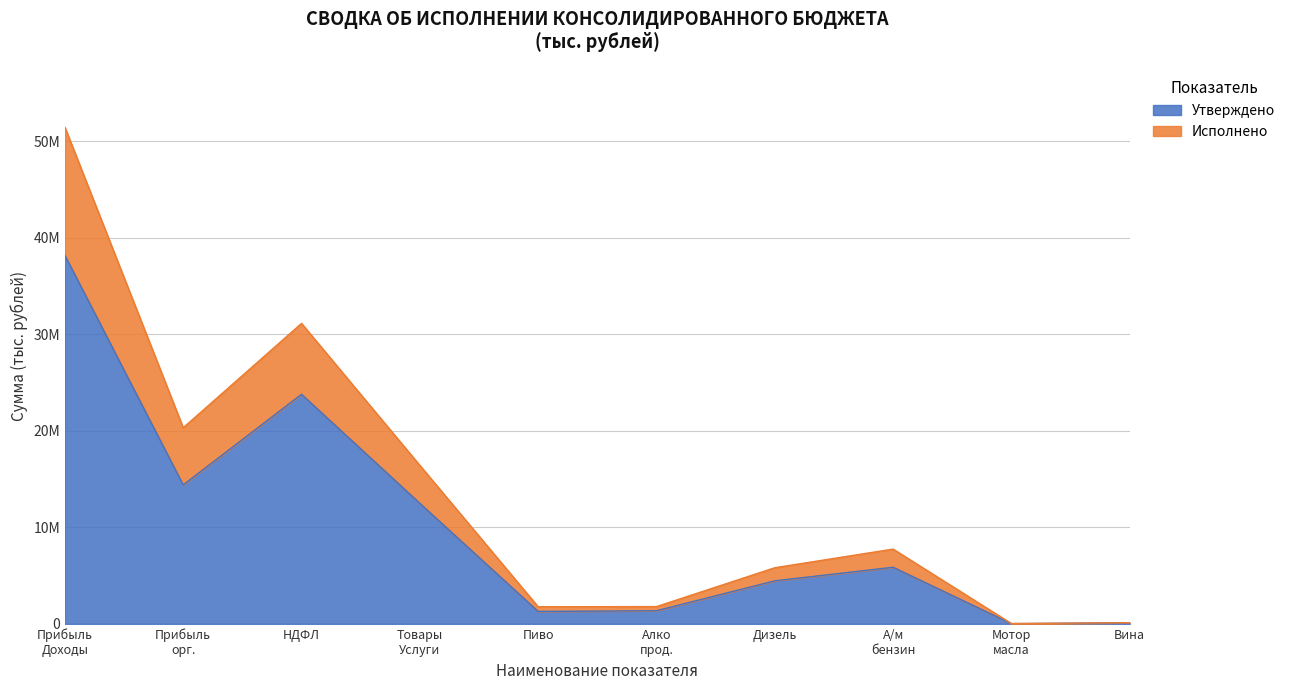

Rank the series by their maximum value, from highest to lowest.

Исполнено, Утверждено